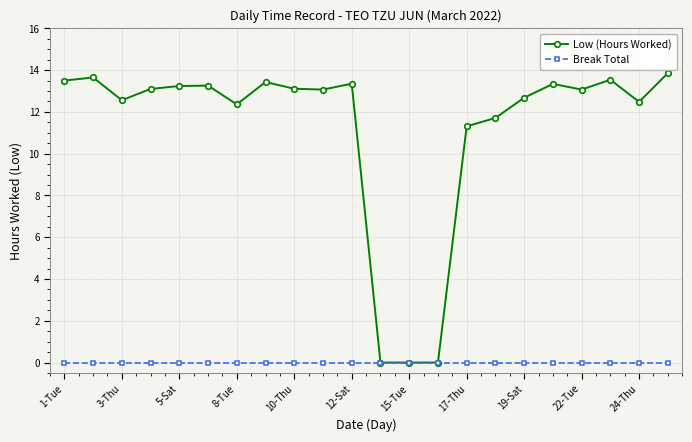

List the series in order of their overall mean, lowest first.

Break Total, Low (Hours Worked)